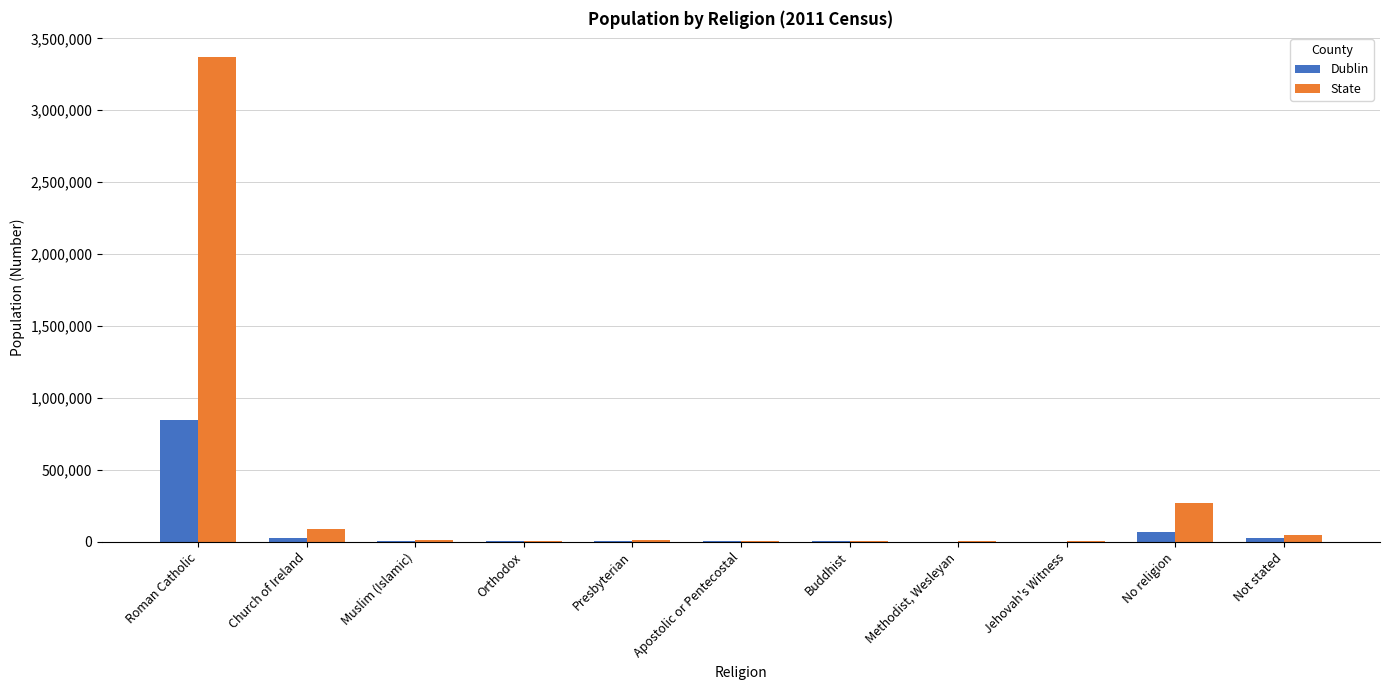

How many groups of bars are there?

11